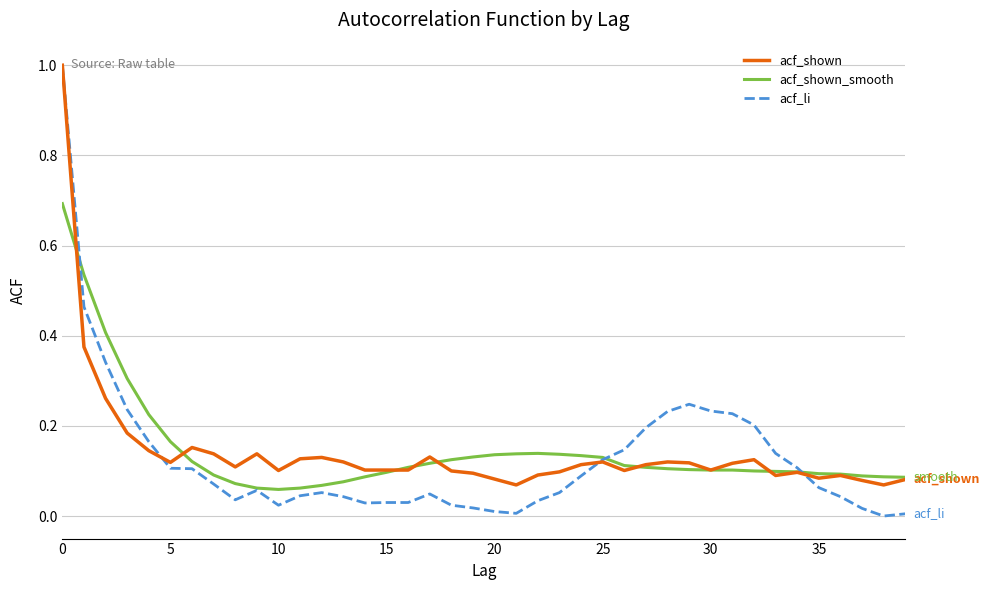

Which series has the largest range (max minus min)?

acf_li